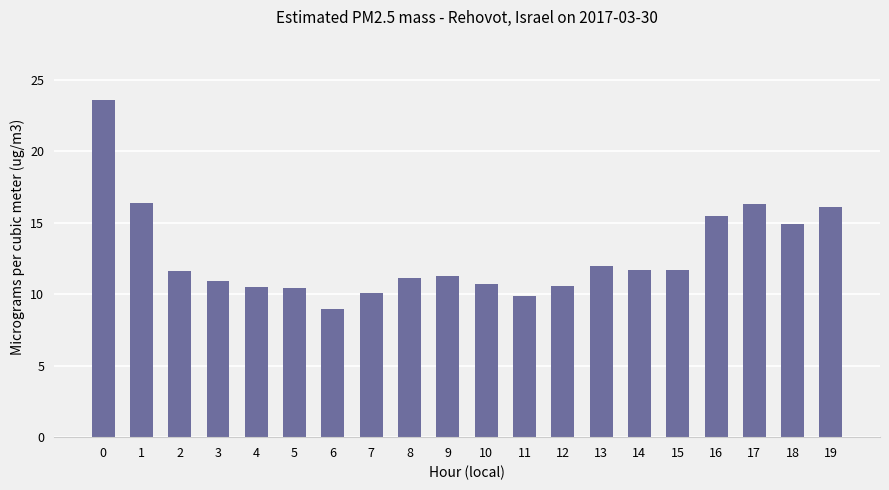

The chart shows a value of 10.7 at 10. True or false?

True